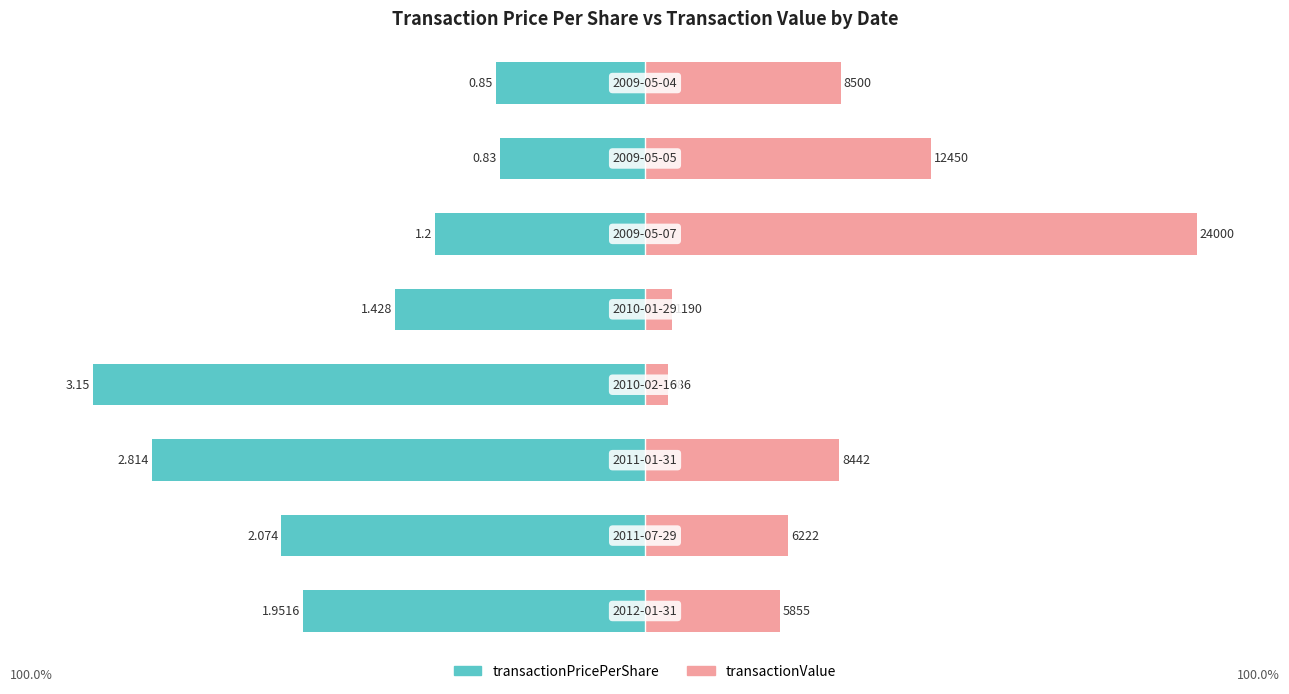

Reading left to right, transcribe all the data shown in this chart.

transactionPricePerShare: -62.0	-65.8	-89.3	-100.0	-45.3	-38.1	-26.3	-27.0
transactionValue: 24.4	25.9	35.2	4.1	5.0	100.0	51.9	35.4